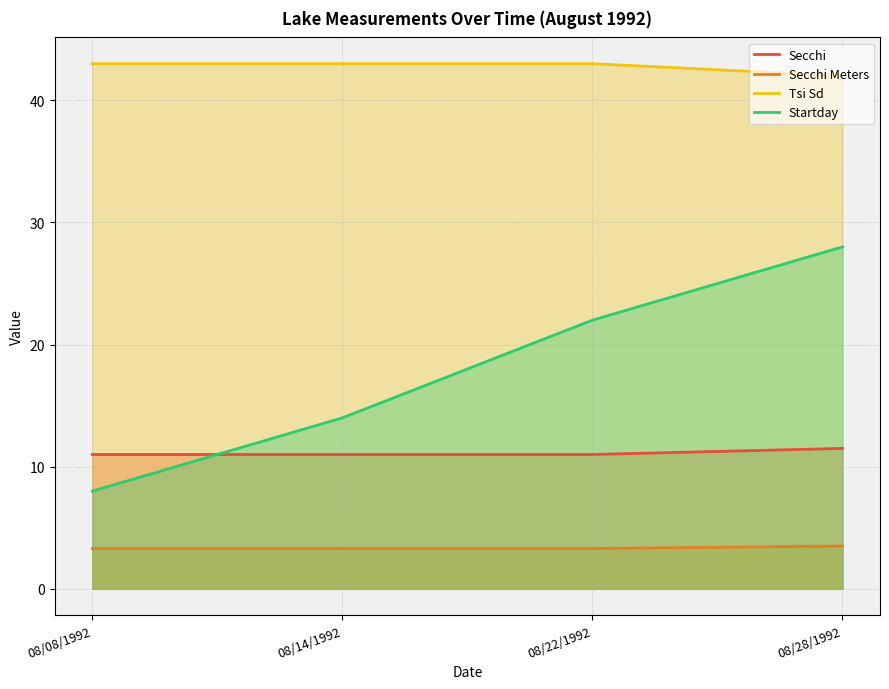

What is the sum of all Tsi Sd values?

171.0